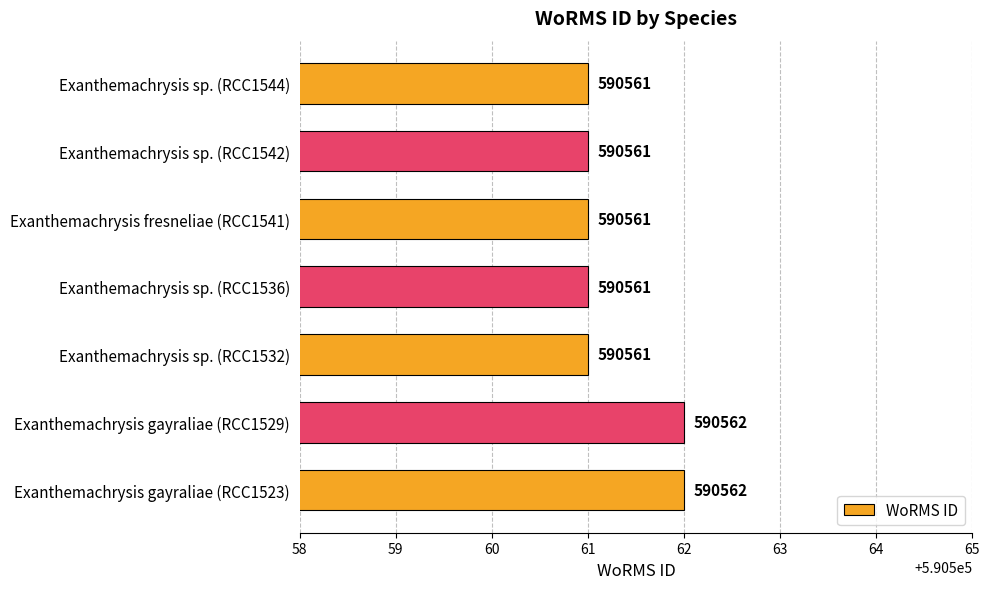

Reading bottom to top, transcribe all the data shown in this chart.

590562	590562	590561	590561	590561	590561	590561